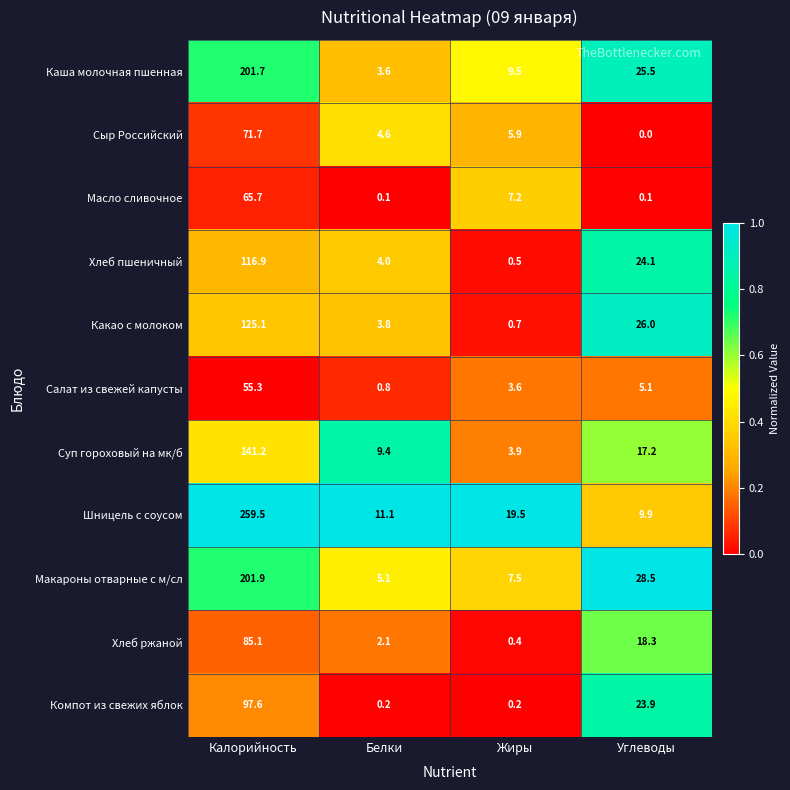

At how many categories does at least one series exceed 0?

4